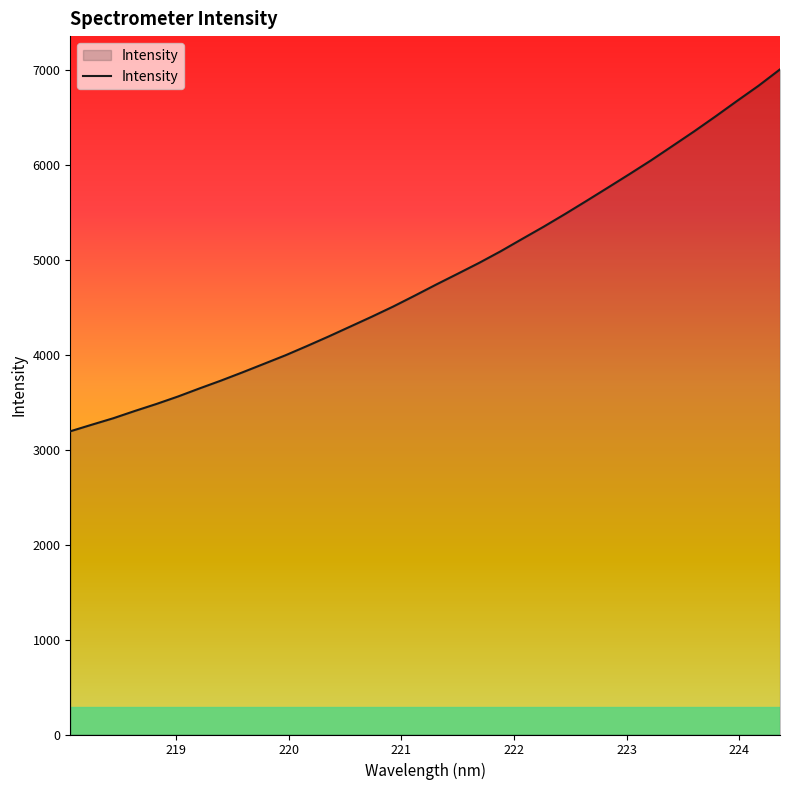

Reading right to left, extract all data points from this chart.

7004.3	6831.7	6672.1	6509.4	6350.9	6198.6	6046.7	5902.4	5760.7	5620.2	5481.8	5347.5	5218.7	5088.8	4966.7	4851.8	4738.1	4621.0	4506.4	4398.9	4295.0	4191.4	4091.3	3993.8	3903.7	3813.9	3726.9	3644.3	3559.2	3480.7	3407.2	3330.6	3262.4	3193.1